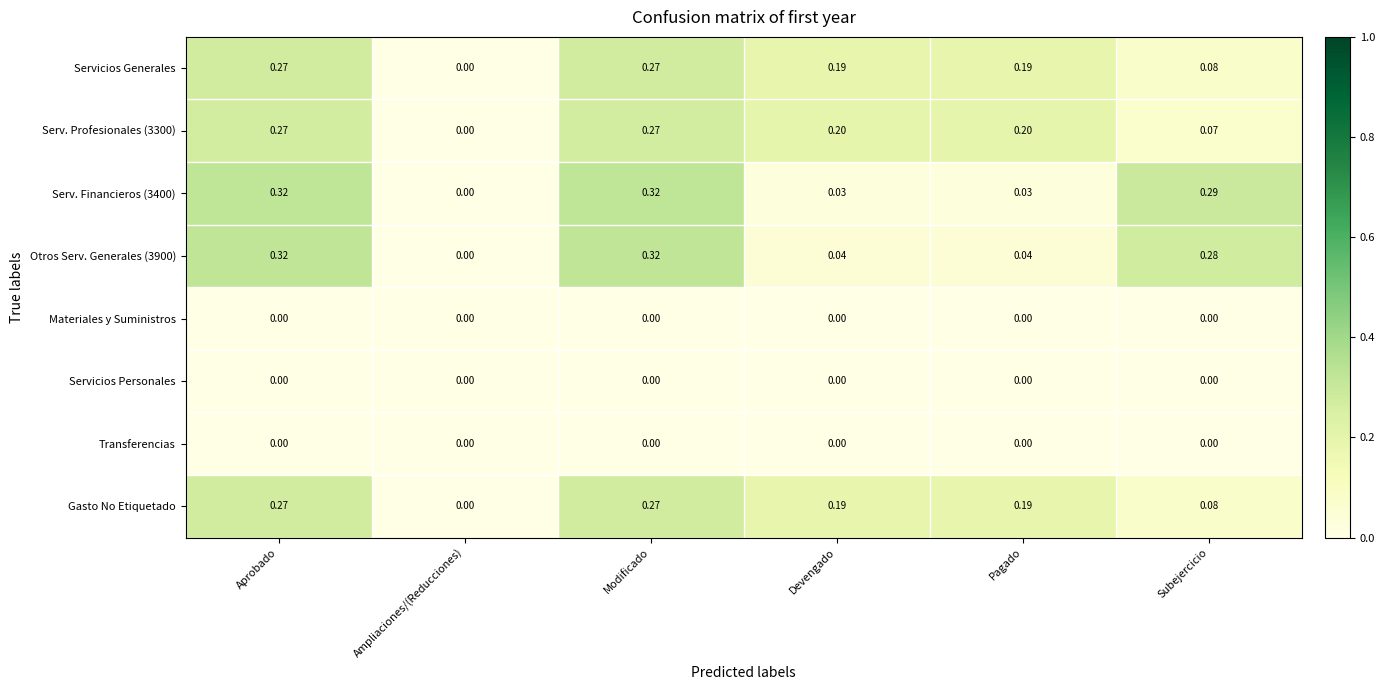

Is the value of Otros Serv. Generales (3900) at Modificado greater than the value of Gasto No Etiquetado at Modificado?

Yes